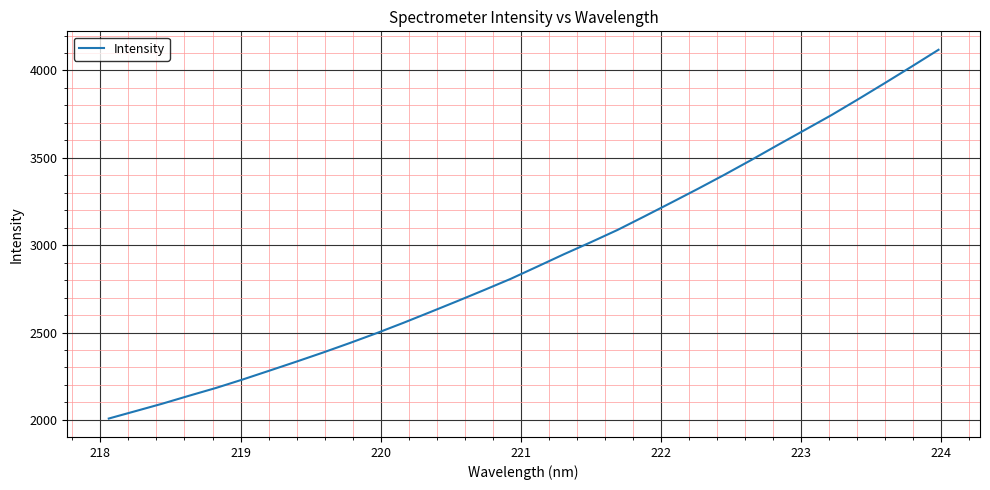

What is the smallest value displayed?

2007.7